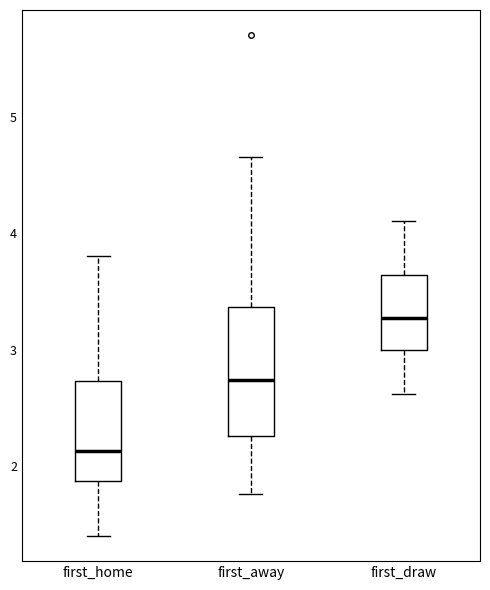

Reading left to right, read every box against the y-axis: the position of its median line, the range the box covers, and the ends of its whiskers. The values are not printed on the chart, so give them approximately, as read against the axis.

first_home: median 2.1, box 1.9 to 2.7, whiskers 1.4 to 3.8
first_away: median 2.7, box 2.3 to 3.4, whiskers 1.8 to 4.7
first_draw: median 3.3, box 3.0 to 3.6, whiskers 2.6 to 4.1